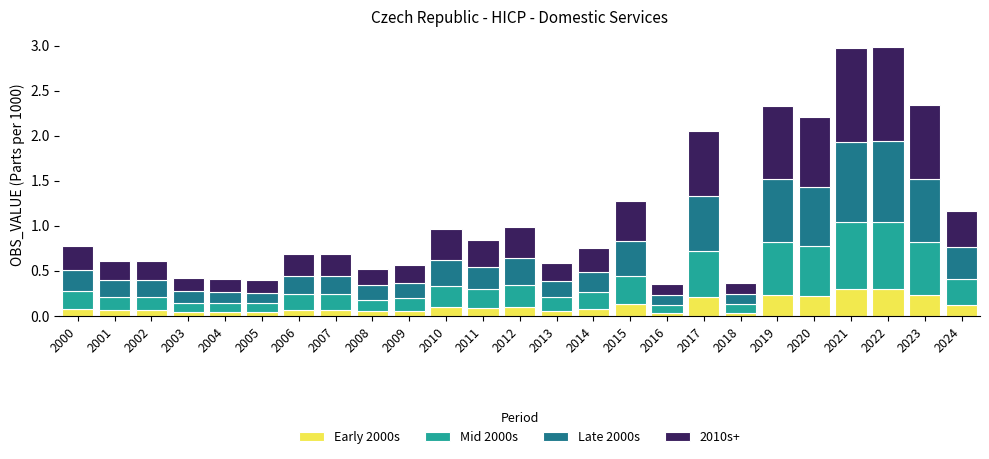

True or false: Early 2000s has a value of 0.1 at 2006.

True